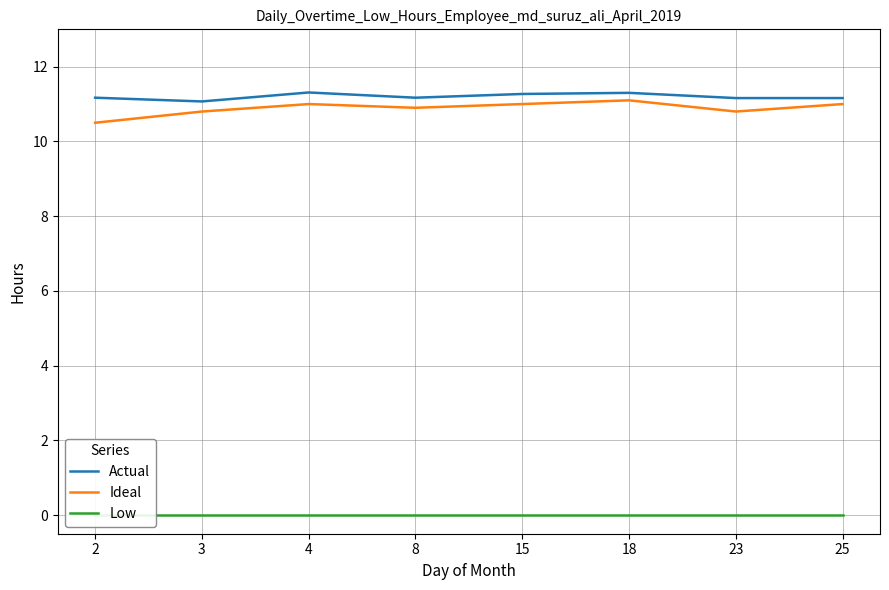

Which label corresponds to the smallest value in the chart?

2